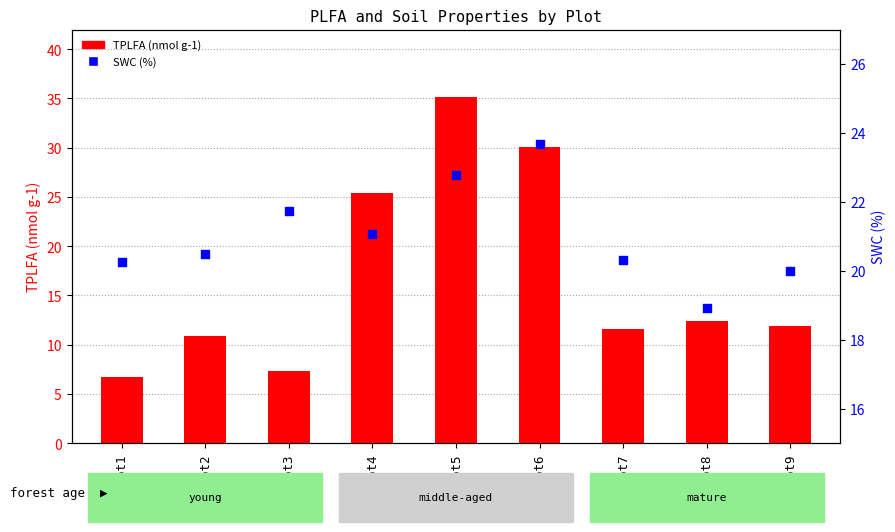

What is the total value across all series at plot4?

46.5